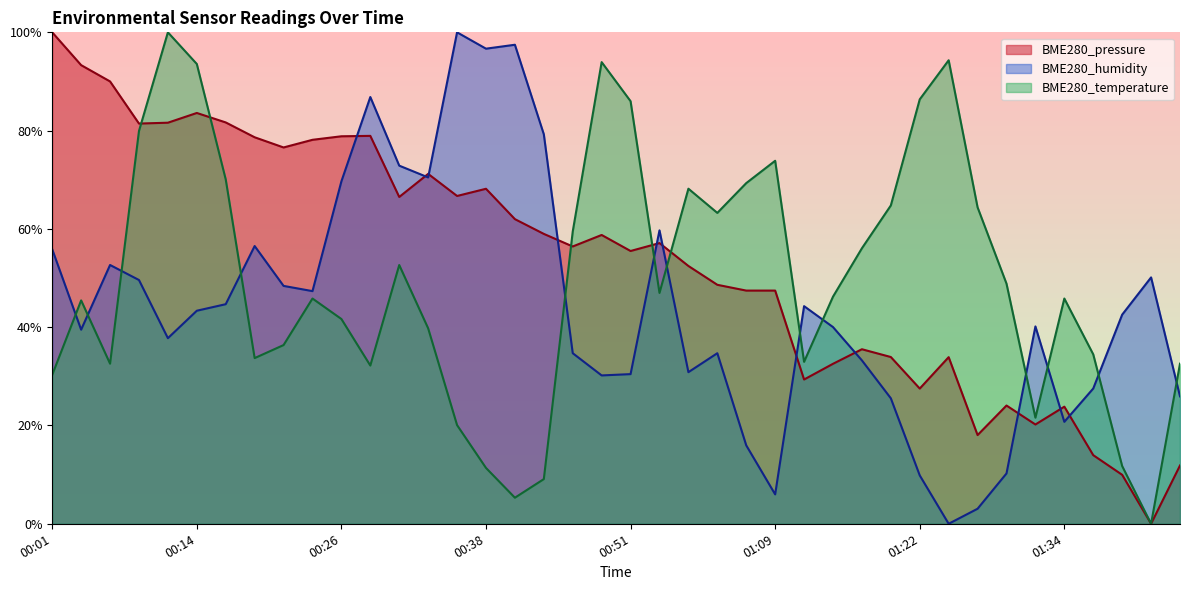

Reading left to right, extract all data points from this chart.

BME280_pressure: 100.0	93.3	90.0	81.4	81.6	83.6	81.7	78.6	76.6	78.1	78.8	78.9	66.5	71.2	66.7	68.2	62.0	59.0	56.4	58.8	55.5	57.1	52.5	48.6	47.4	47.4	29.4	32.6	35.5	33.9	27.5	33.9	18.0	24.1	20.2	23.8	14.0	10.0	0.0	11.9
BME280_humidity: 55.9	39.5	52.7	49.6	37.8	43.4	44.7	56.5	48.4	47.3	69.7	86.8	72.9	70.5	100.0	96.7	97.5	79.3	34.7	30.2	30.5	59.7	30.9	34.7	16.0	6.0	44.3	40.0	33.2	25.5	9.8	0.0	3.1	10.2	40.2	20.7	27.5	42.6	50.1	25.9
BME280_temperature: 30.3	45.5	32.6	79.9	100.0	93.6	70.1	33.7	36.4	45.8	41.7	32.2	52.7	39.8	20.1	11.4	5.3	9.1	59.5	93.9	86.0	47.0	68.2	63.3	69.3	73.9	33.0	46.2	56.1	64.8	86.4	94.3	64.4	48.9	21.6	45.8	34.5	11.7	0.0	32.6